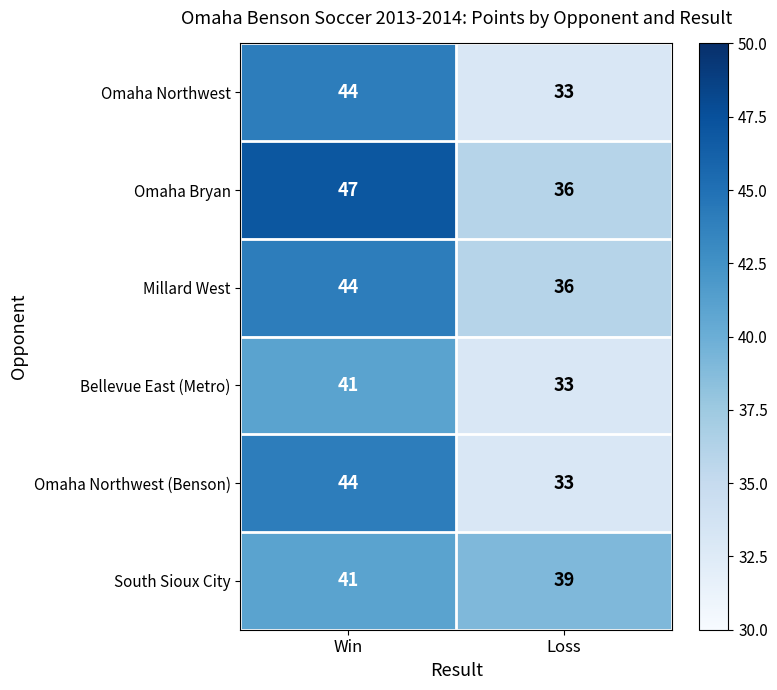

What is the difference between the maximum and minimum values in the Omaha Northwest series?

11